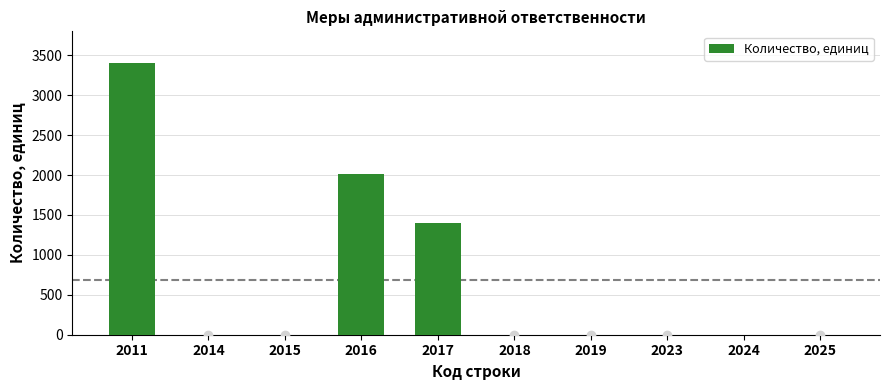

How many categories are shown in the chart?

10